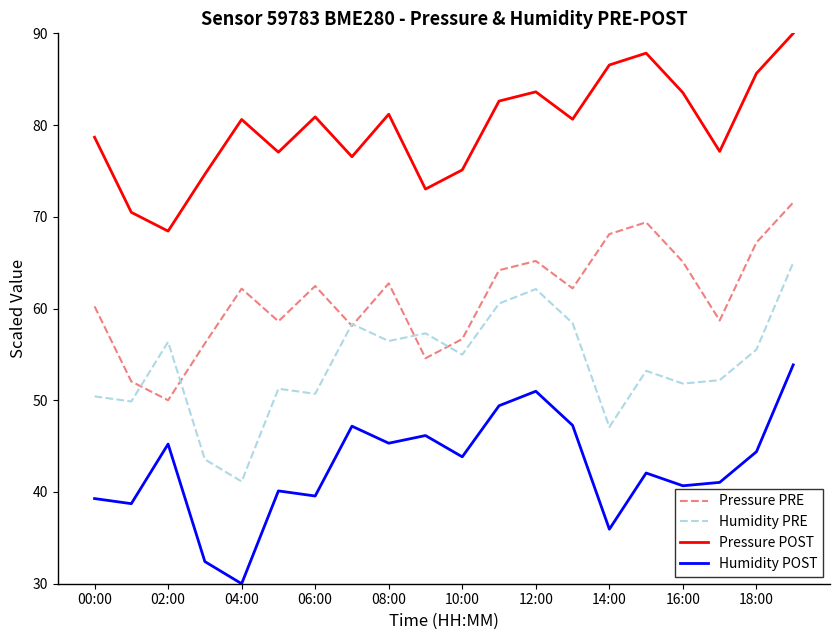

Rank the series by their maximum value, from lowest to highest.

Humidity POST, Humidity PRE, Pressure PRE, Pressure POST